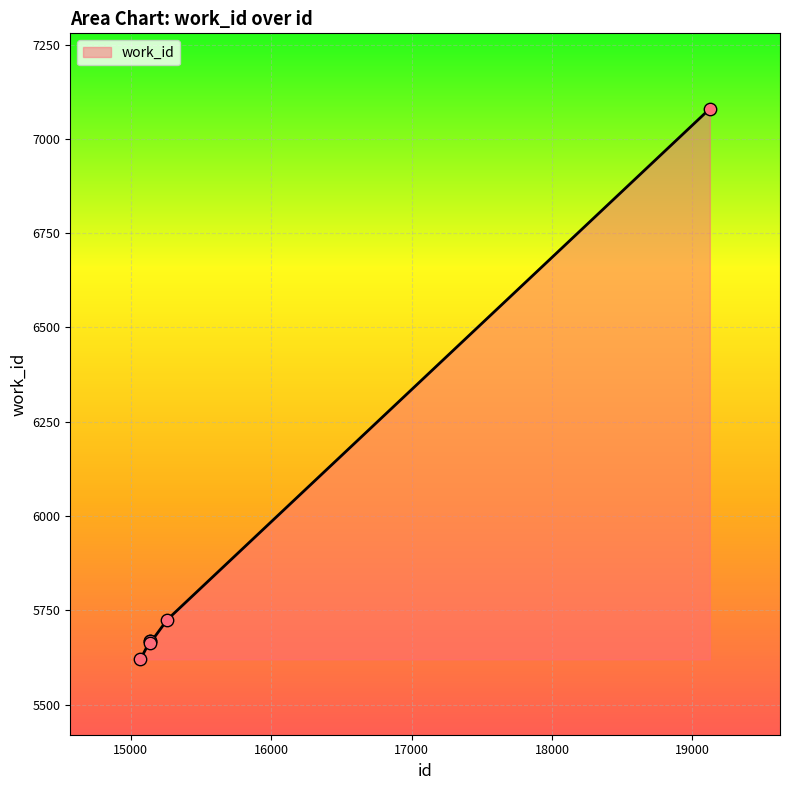

What is the minimum value shown in the chart?

5620